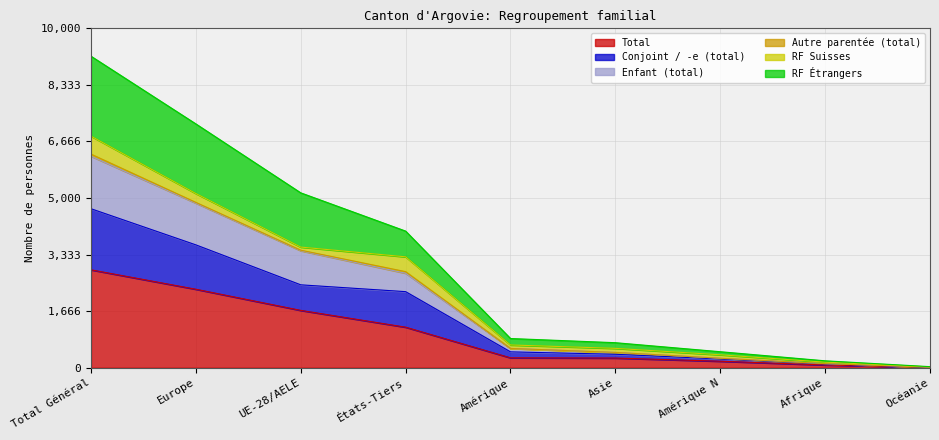

What is the label of the 4th point from the right?

Asie